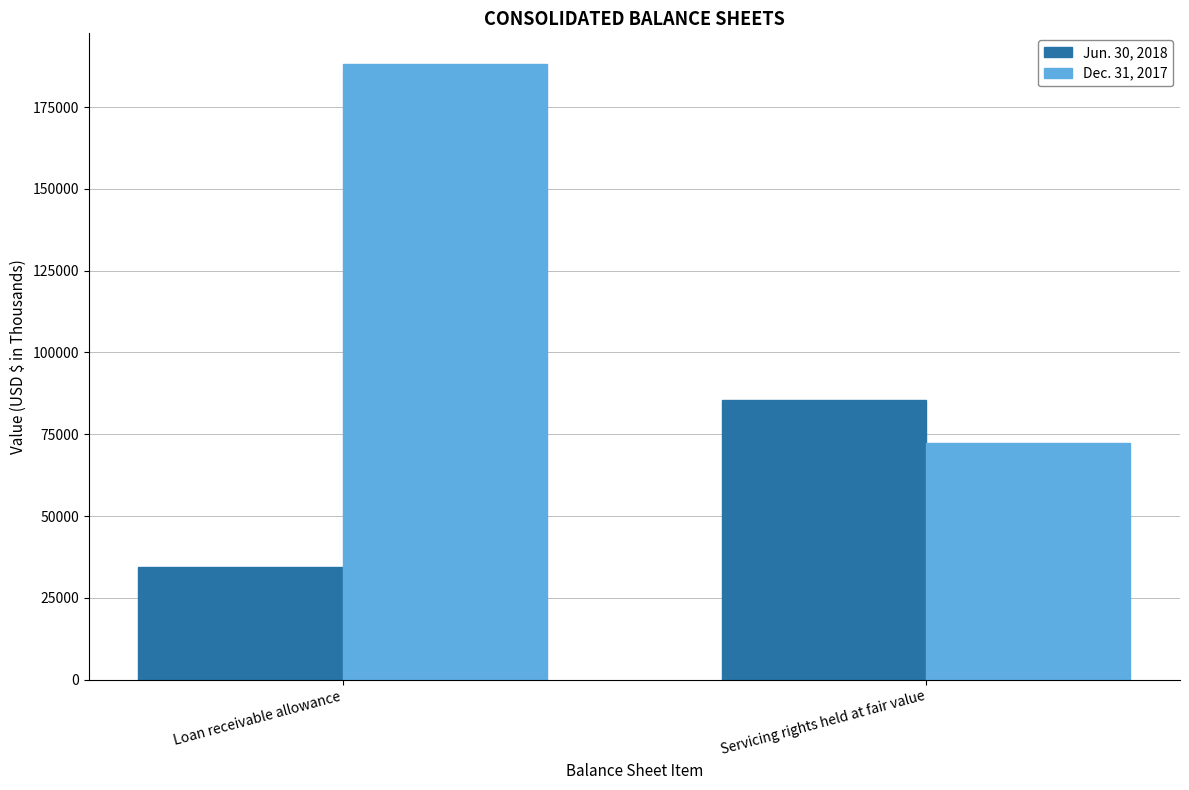

The Jun. 30, 2018 series shows 85554 at Servicing rights held at fair value. True or false?

True